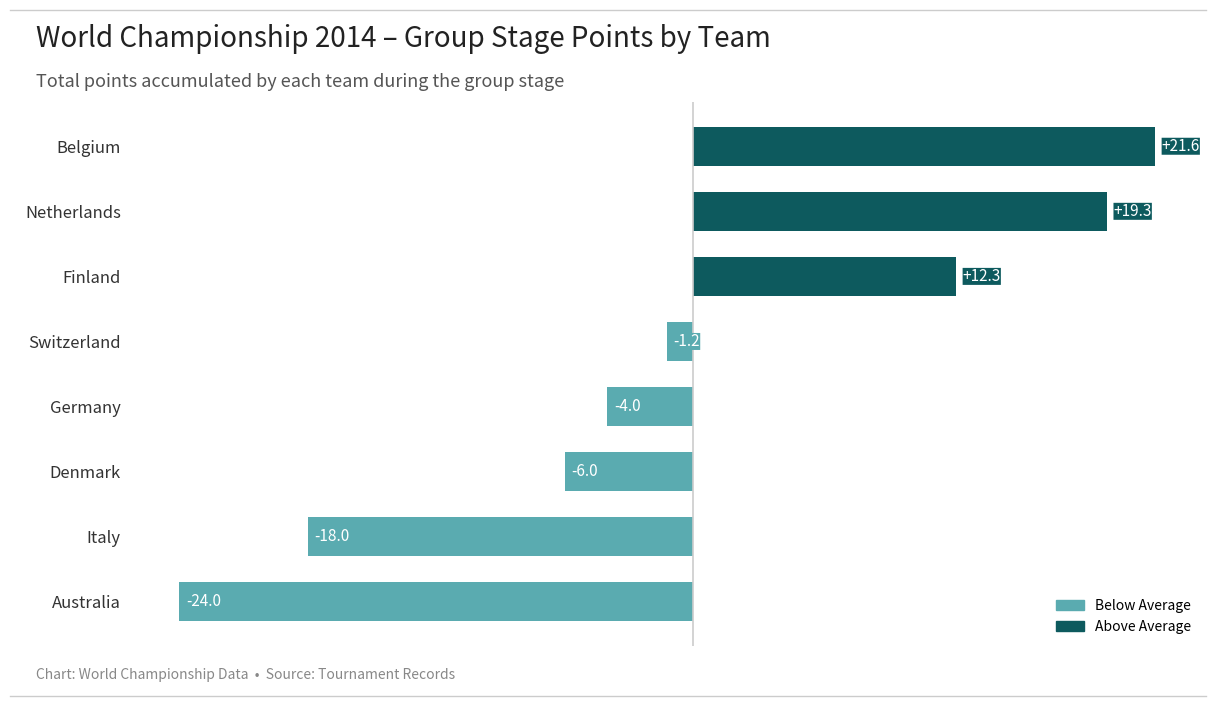

Count the number of categories in the chart.

8